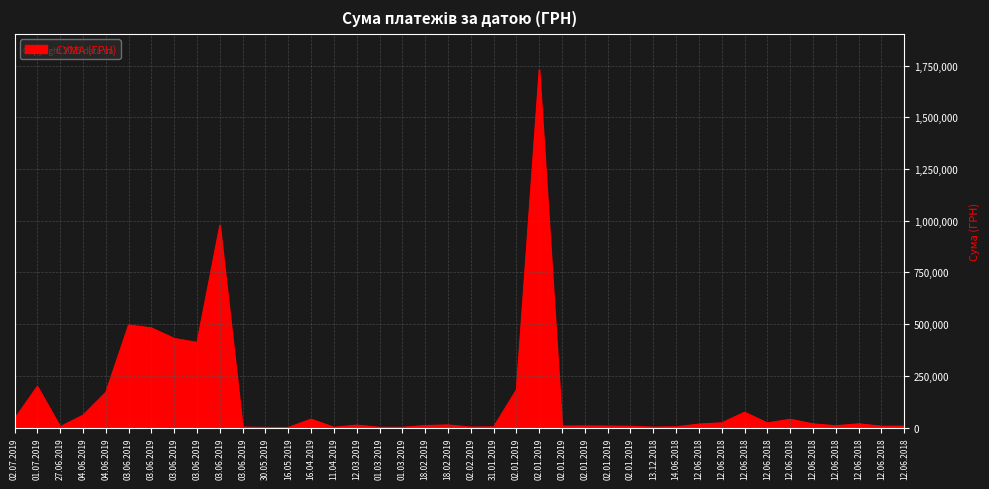

How many lines are shown in the chart?

1